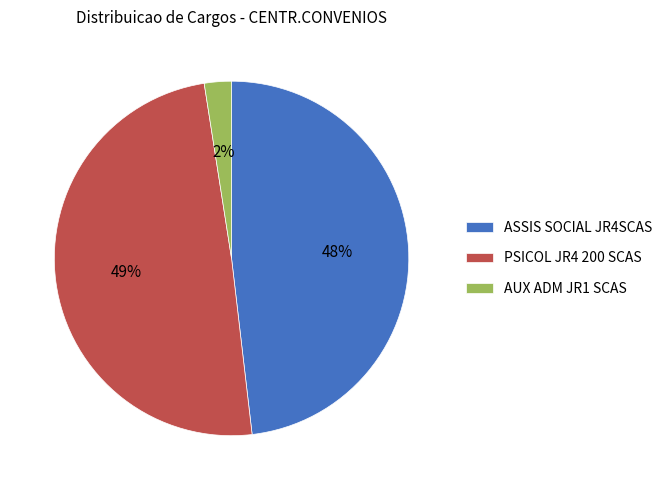

Is it true that PSICOL JR4 200 SCAS is 42% of the pie?

False